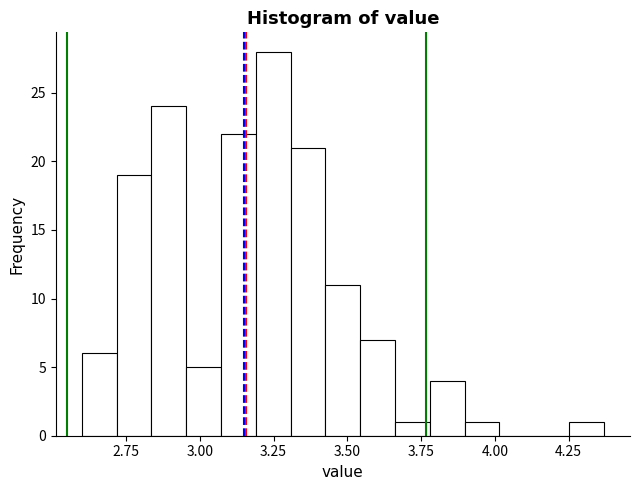

Read against the x-axis, roughly where is the centre of the tallest bar?

3.25